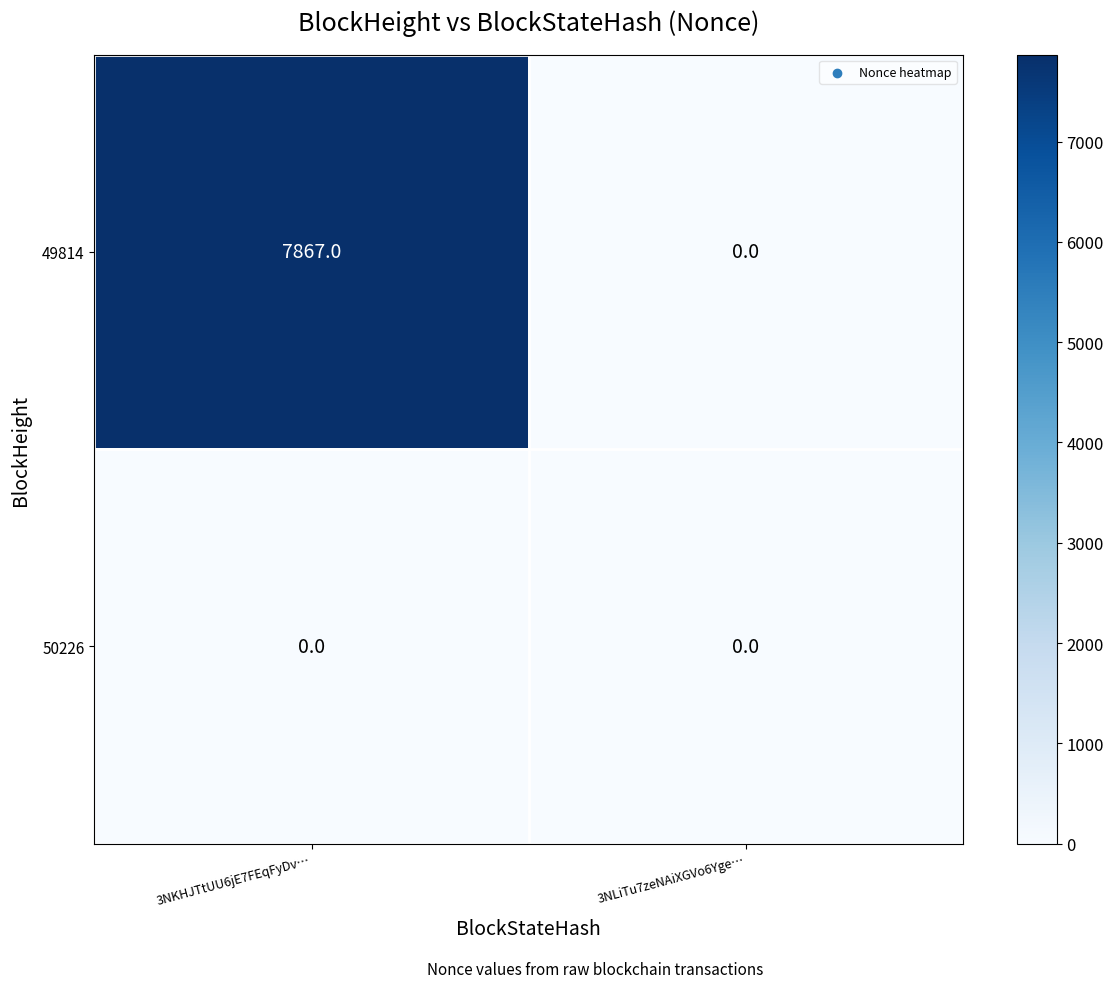

Reading left to right, list all the values displayed in this chart.

49814: 7867	0
50226: 0	0